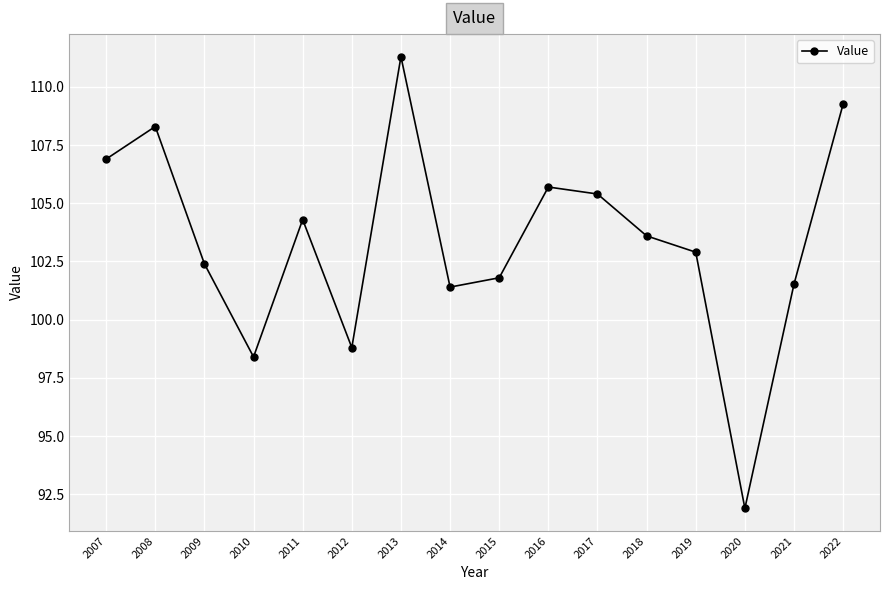

Where does the data first go above 103?

2007